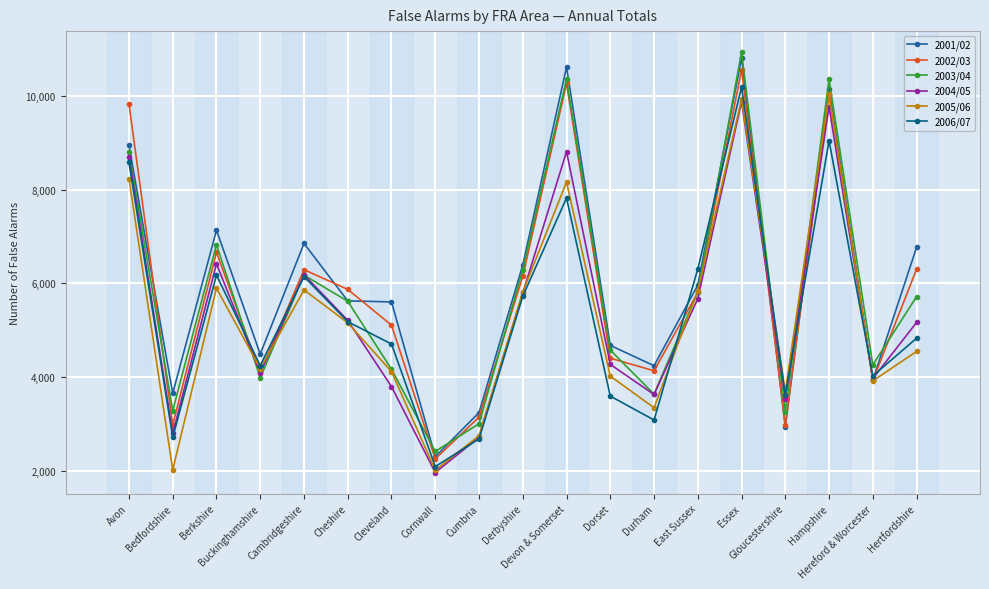

What is the difference between the maximum and minimum values in the 2003/04 series?

8512